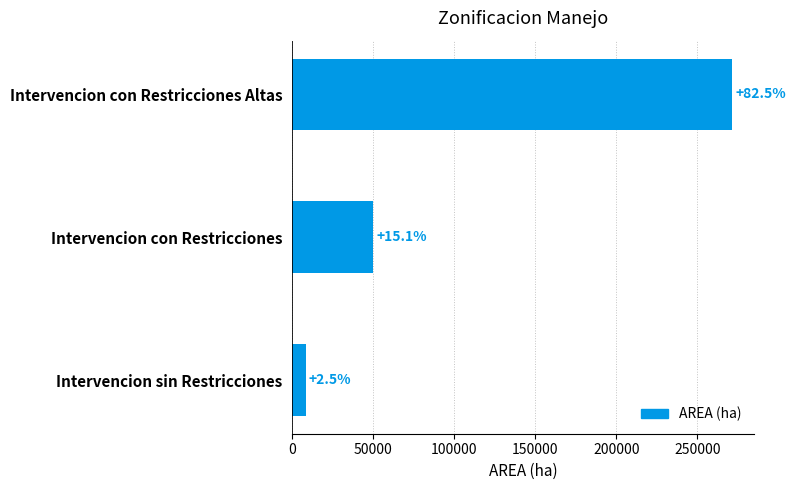

Are the bars horizontal?

Yes